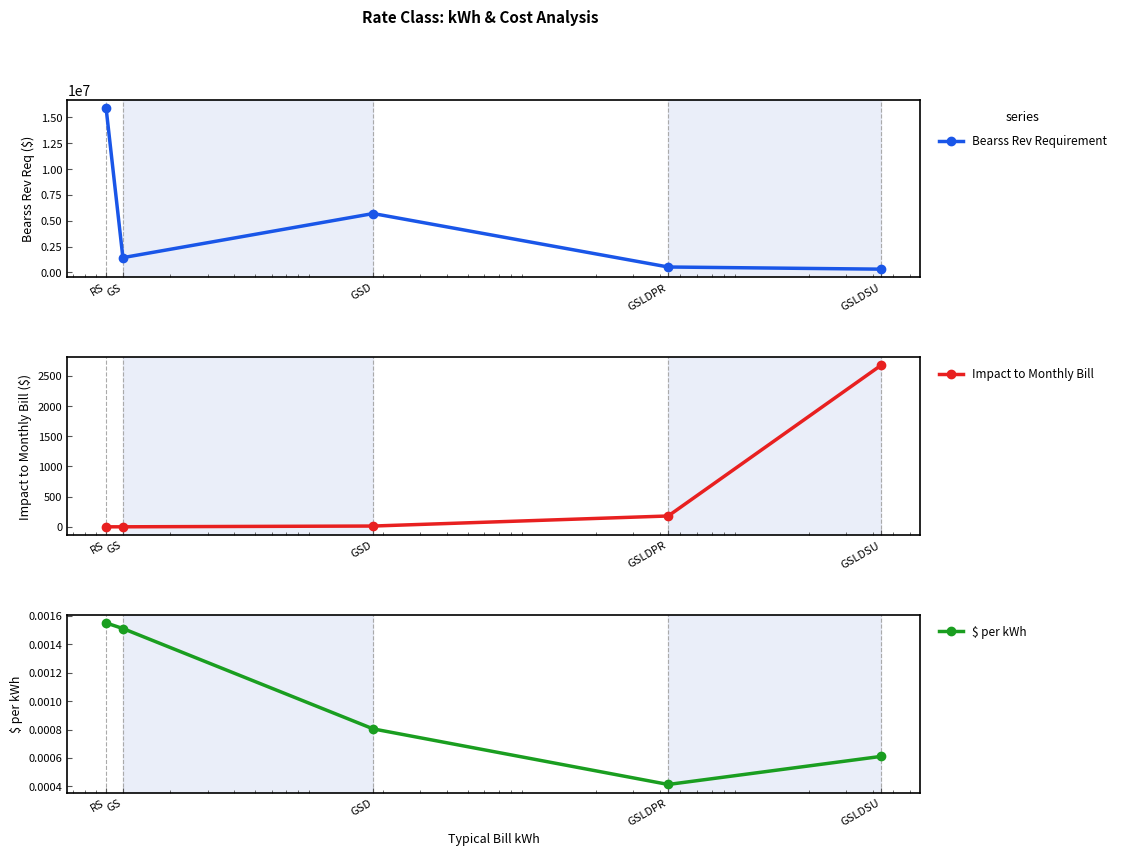

At which category is the sum across all series the highest?

RS